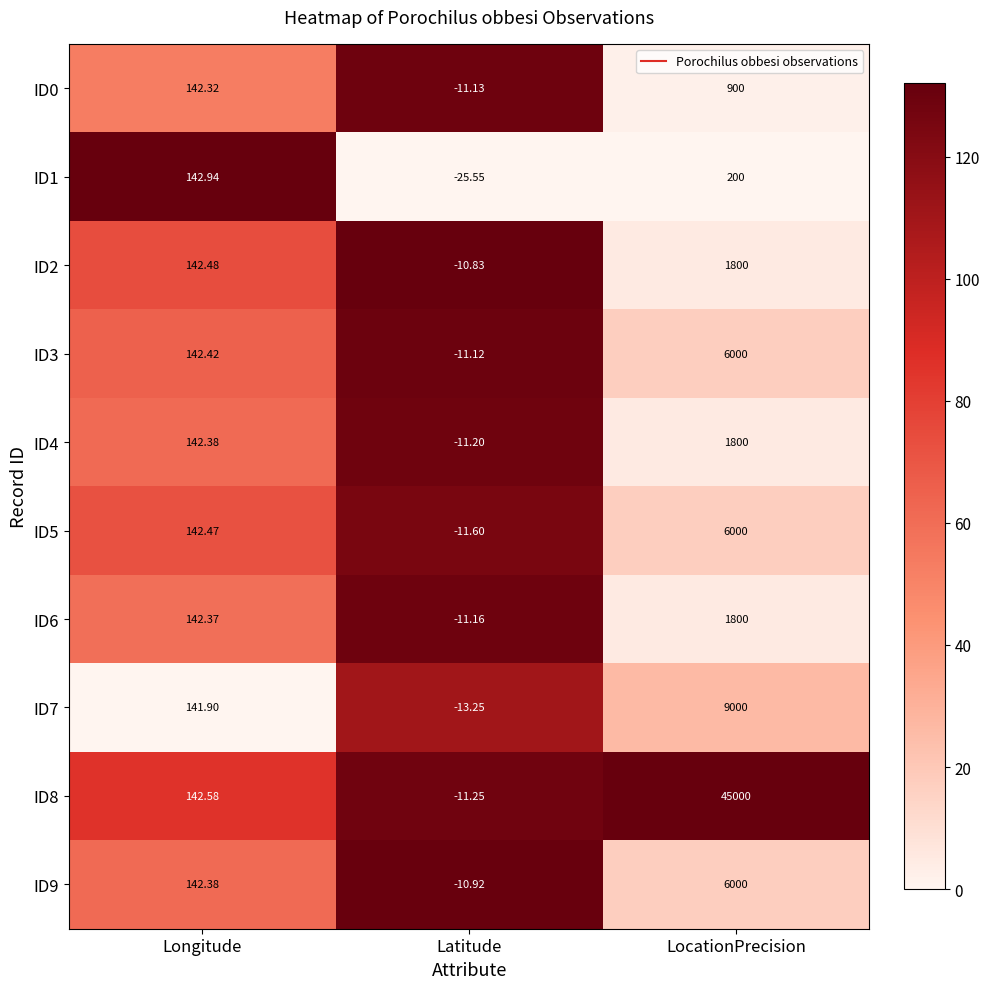

Between Latitude and LocationPrecision, which series saw the biggest shift?

ID8